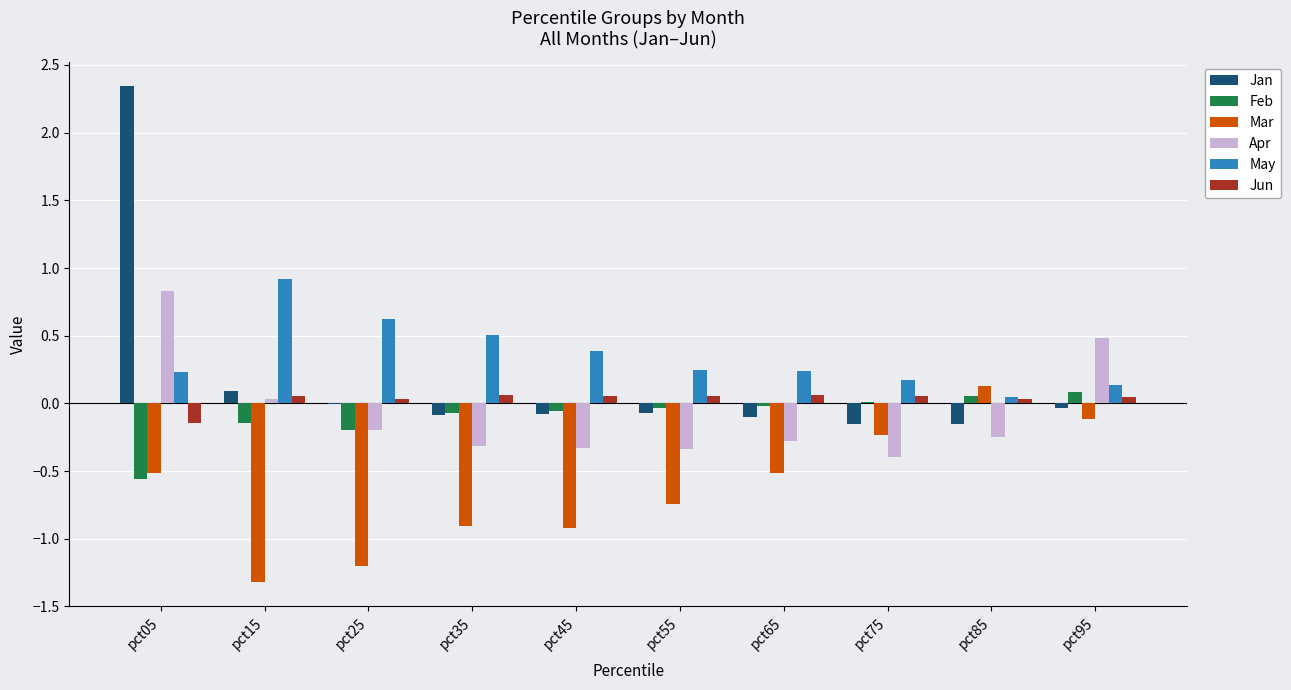

Does the chart contain stacked bars?

No